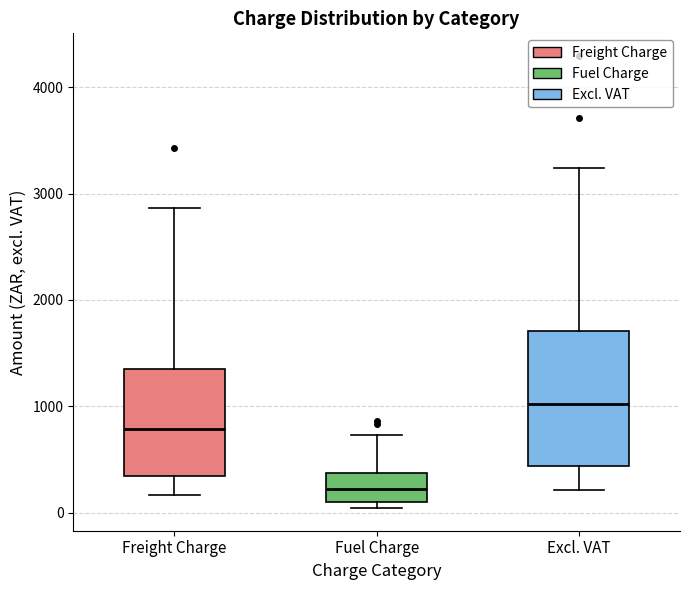

Reading left to right, read every box against the y-axis: the position of its median line, the range the box covers, and the ends of its whiskers. The values are not printed on the chart, so give them approximately, as read against the axis.

Freight Charge: median 800, box 300 to 1400, whiskers 200 to 2900
Fuel Charge: median 200, box 100 to 400, whiskers 0 to 700
Excl. VAT: median 1000, box 400 to 1700, whiskers 200 to 3200